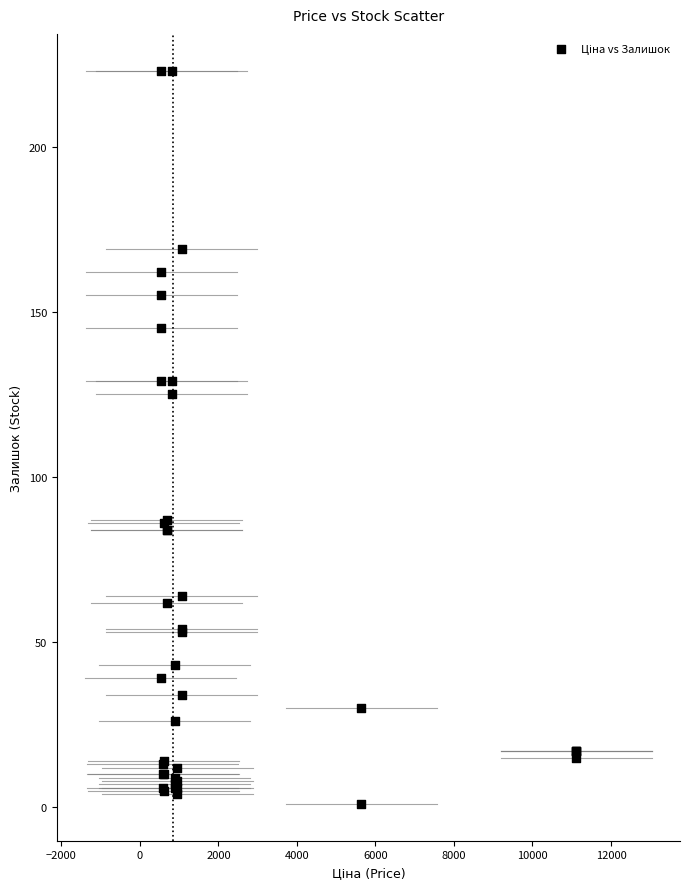

What Y value in the scatter plot is closest to 112?

125